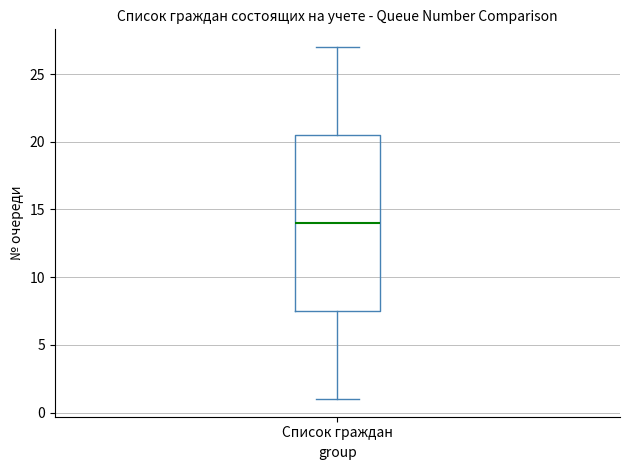

Read this box plot against the y-axis: the position of the median line, the range covered by the box, and the ends of both whiskers. The values are not printed on the chart, so give them approximately, as read against the axis.

median 14.0, box 7.5 to 20.5, whiskers 1.0 to 27.0